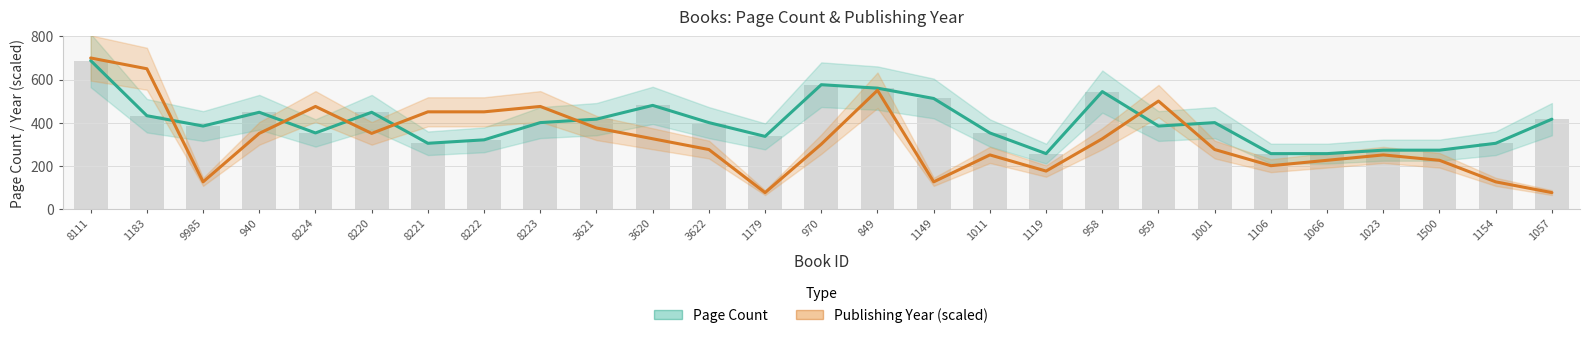

The Page Count series shows 160 at 3620. True or false?

False